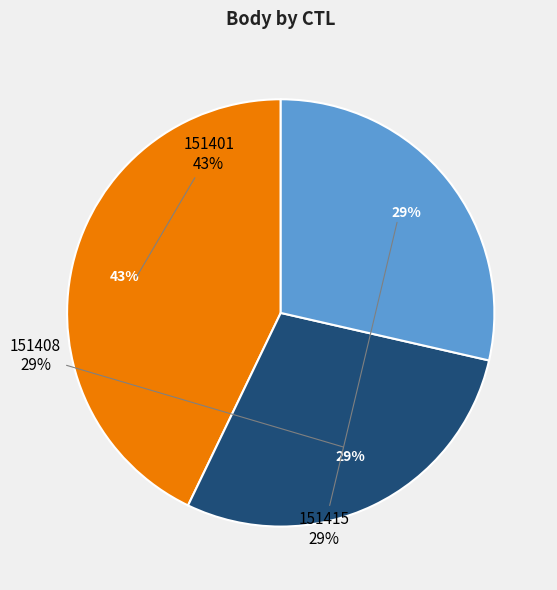

How many slices are in this pie chart?

3